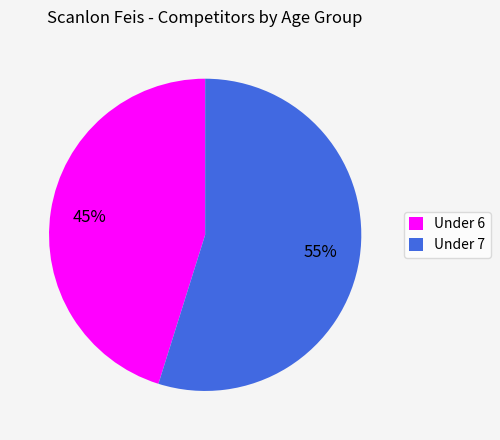

Count the number of slices in the pie.

2